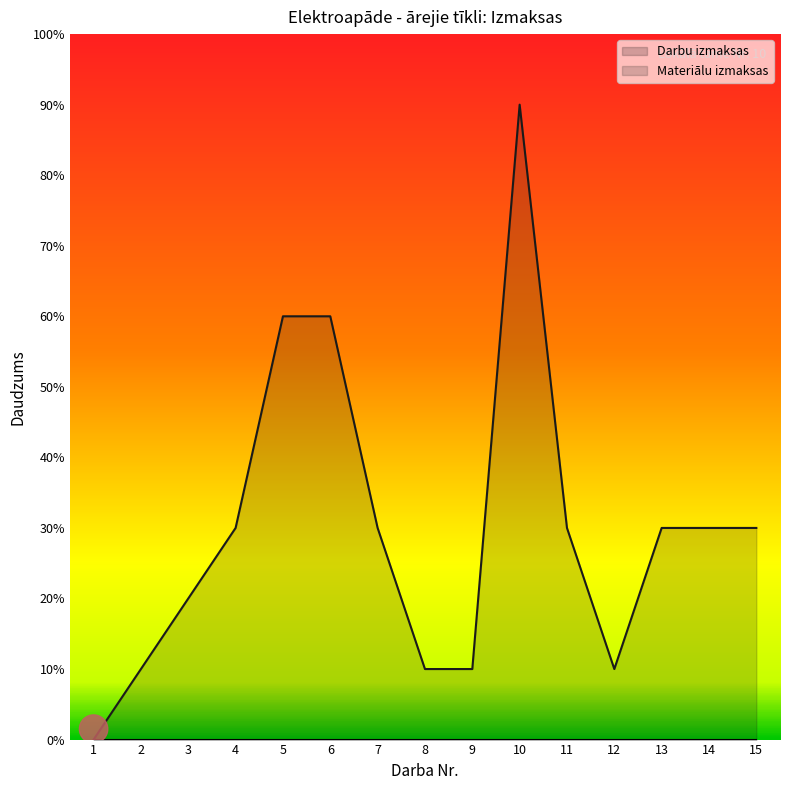

Rank the categories by value from highest to lowest.

10, 5, 6, 4, 7, 11, 13, 14, 15, 3, 2, 8, 9, 12, 1